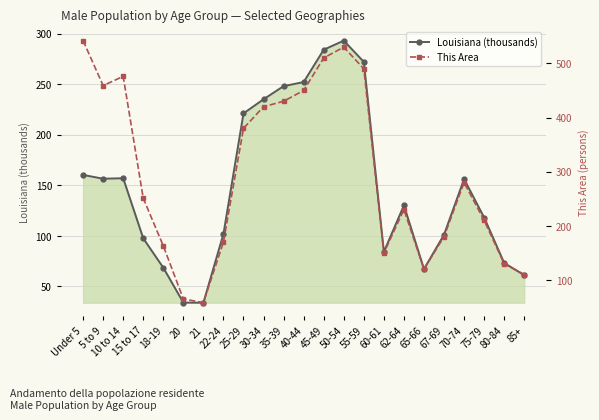

Reading left to right, extract all data points from this chart.

Louisiana (thousands): Under 5=160.1	5 to 9=156.4	10 to 14=156.9	15 to 17=97.4	18-19=68.3	20=33.8	21=33.7	22-24=101.8	25-29=221.0	30-34=235.0	35-39=248.0	40-44=252.0	45-49=284.0	50-54=293.0	55-59=272.0	60-61=84.0	62-64=130.0	65-66=67.0	67-69=101.0	70-74=156.0	75-79=118.0	80-84=73.0	85+=61.0
This Area: Under 5=542.0	5 to 9=459.0	10 to 14=476.0	15 to 17=251.0	18-19=163.0	20=65.0	21=58.0	22-24=170.0	25-29=380.0	30-34=420.0	35-39=430.0	40-44=450.0	45-49=510.0	50-54=530.0	55-59=490.0	60-61=150.0	62-64=230.0	65-66=120.0	67-69=180.0	70-74=280.0	75-79=210.0	80-84=130.0	85+=110.0